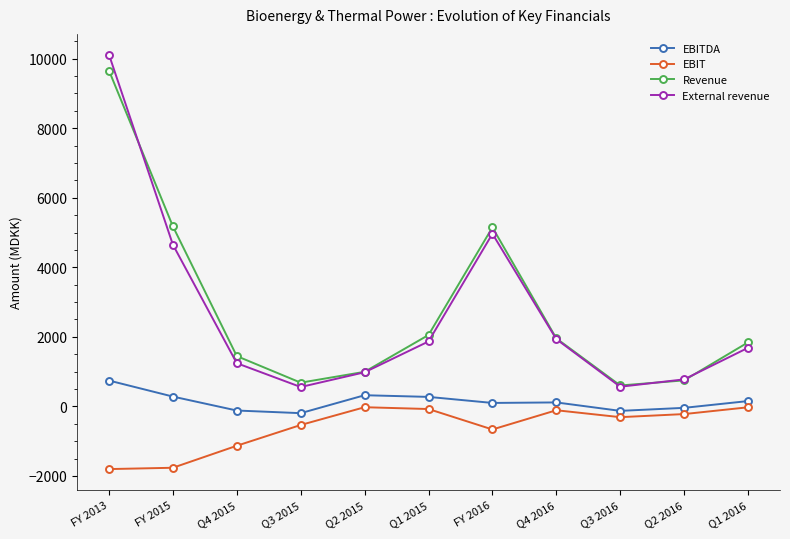

What is the greatest value displayed?

10117